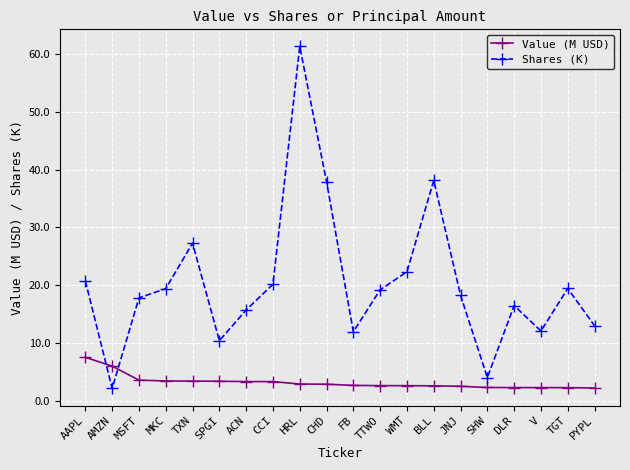

What is the label of the 8th point from the right?

WMT